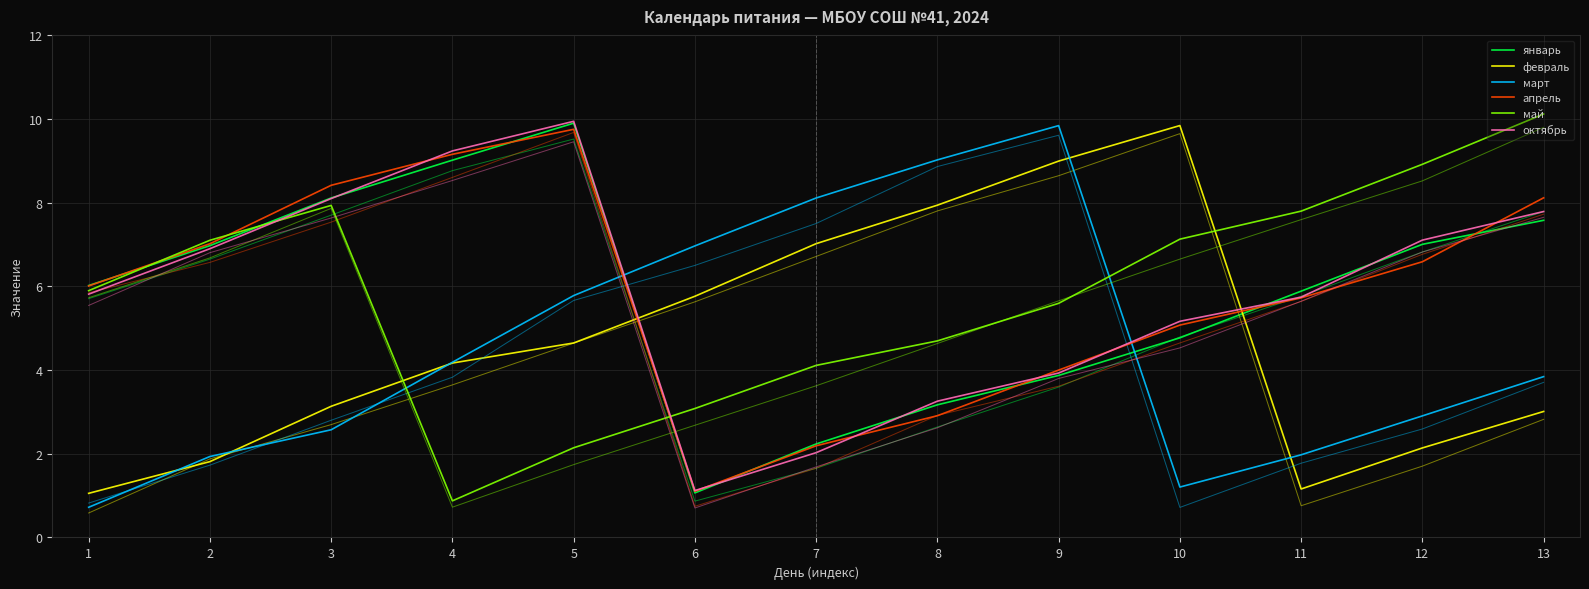

How many interior local peaks does the май series have?

1